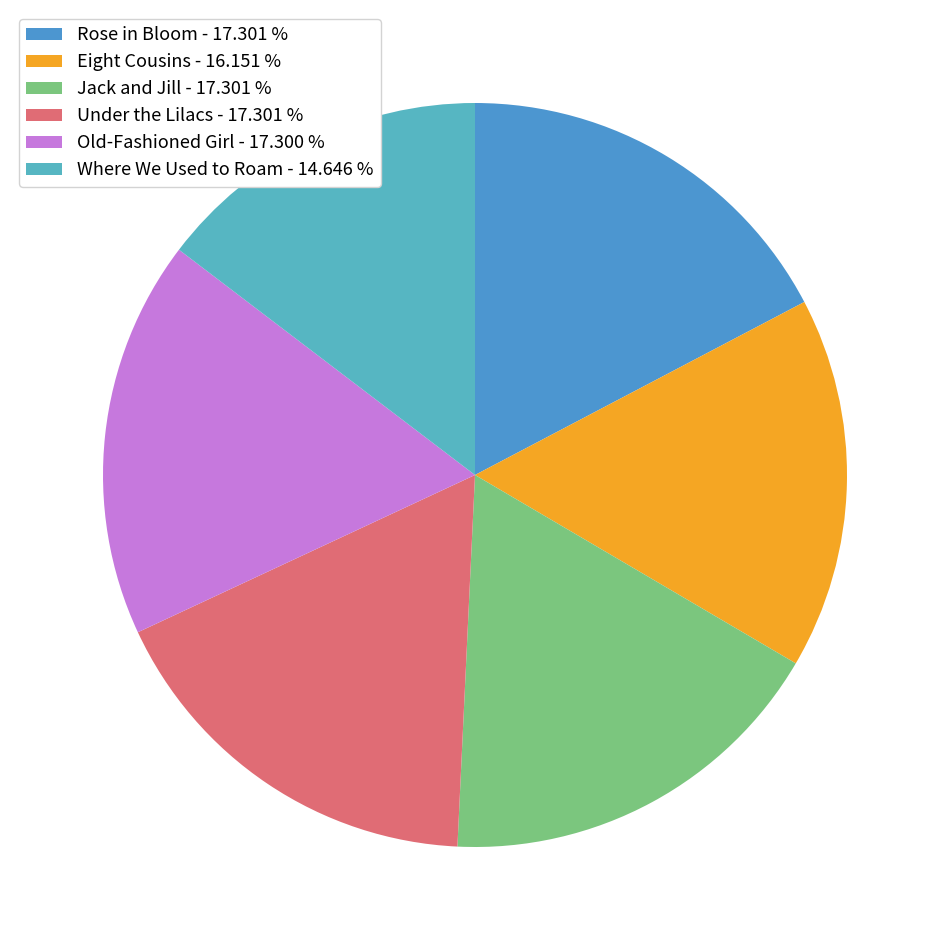

Does Eight Cousins account for over 50% of the chart?

No